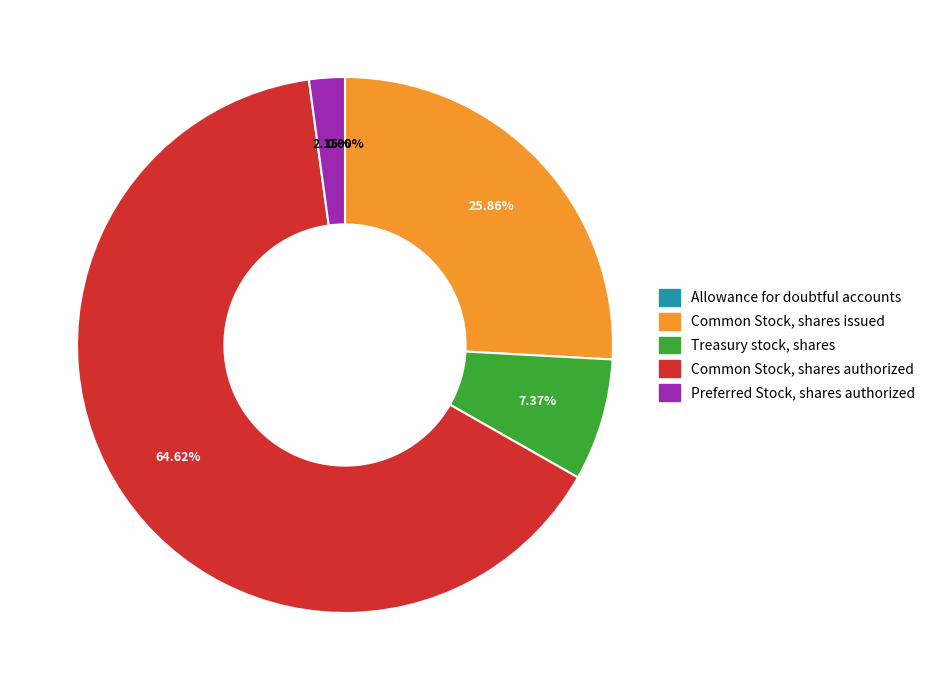

Is there any slice that represents more than half of the pie?

Yes